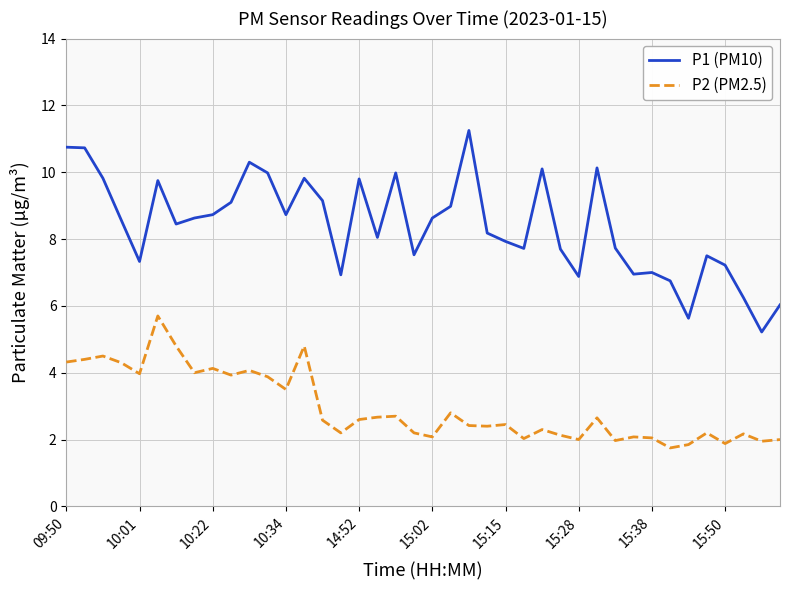

What are all the series names shown in the legend?

P1 (PM10), P2 (PM2.5)